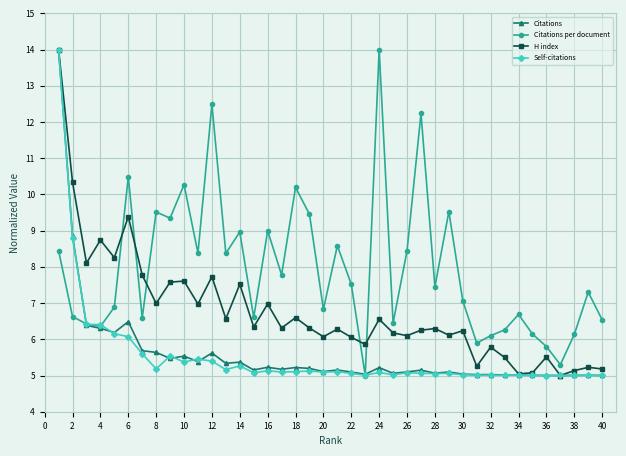

True or false: Citations per document has more than 2 interior local peaks.

True